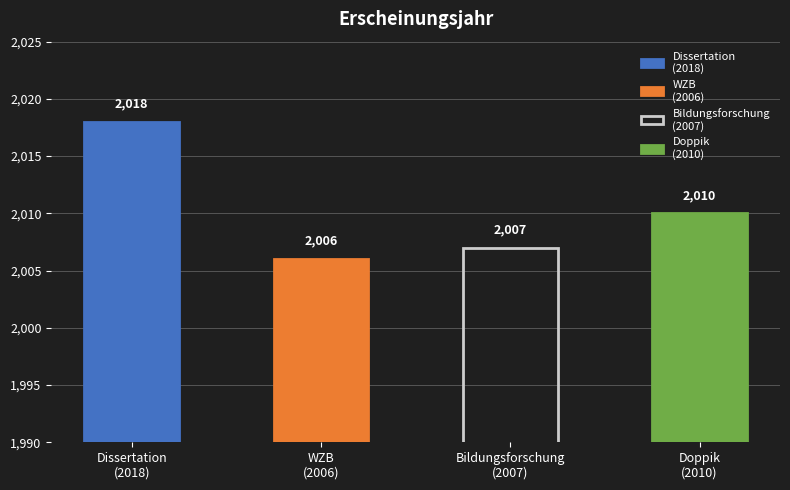

The chart shows a value of 3142 at Berlin. True or false?

False